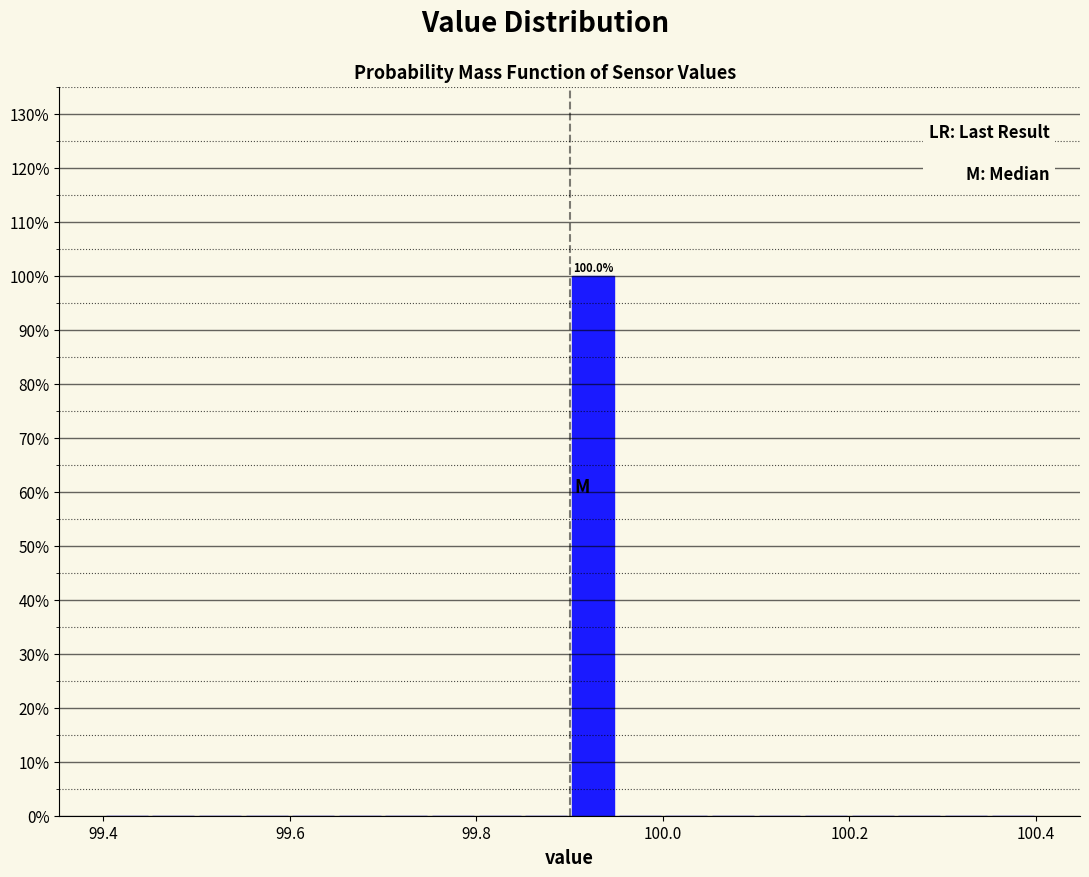

Around what value on the x-axis is the tallest bar? Give the approximate position of its centre, as read against the axis.

99.92